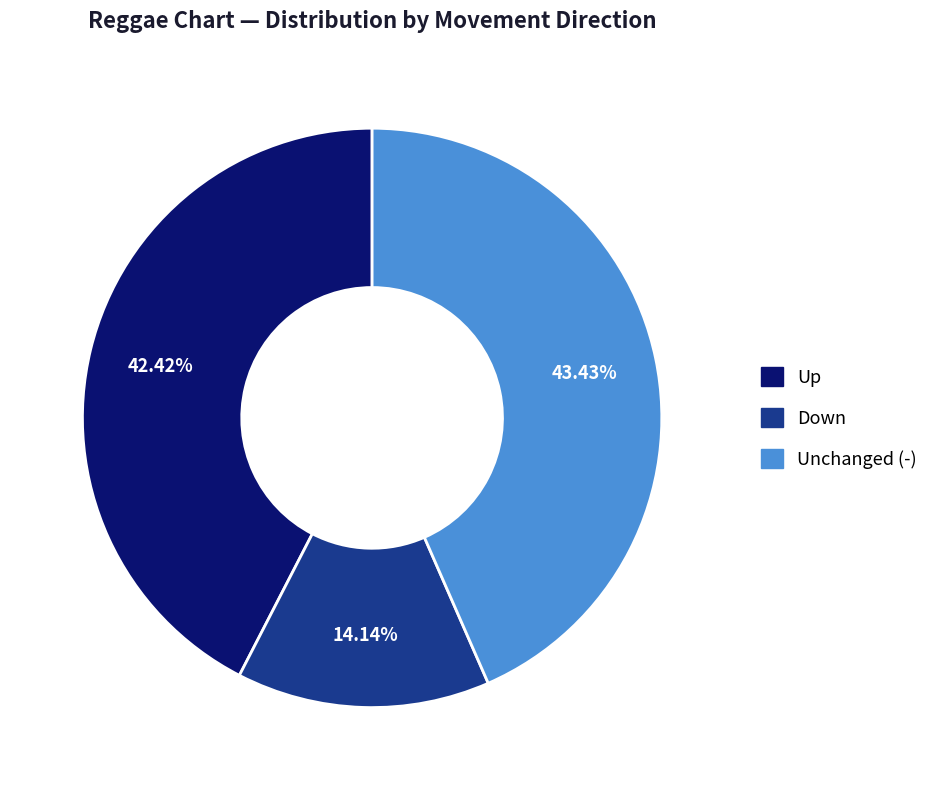

What is the smallest slice in the pie chart?

Down